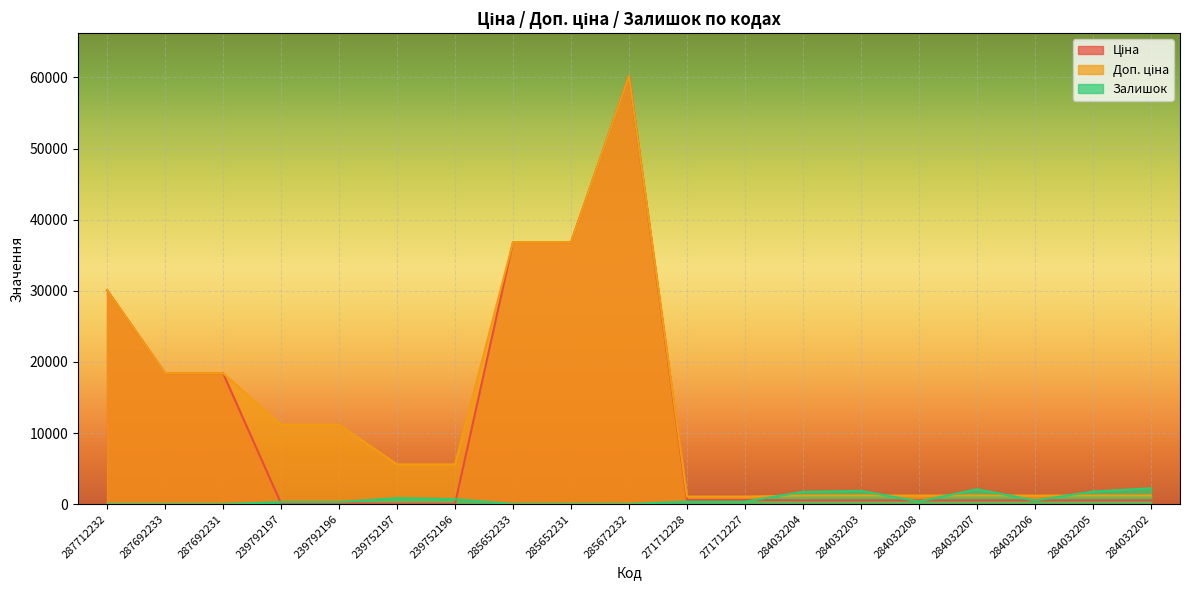

At how many categories does at least one series exceed 25876?

4